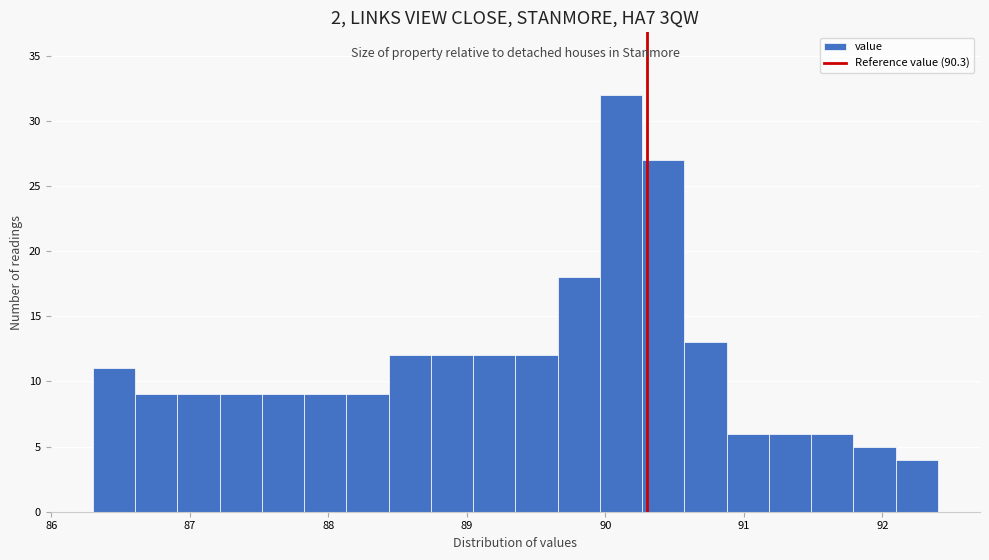

Around what value on the x-axis is the tallest bar? Give the approximate position of its centre, as read against the axis.

90.1